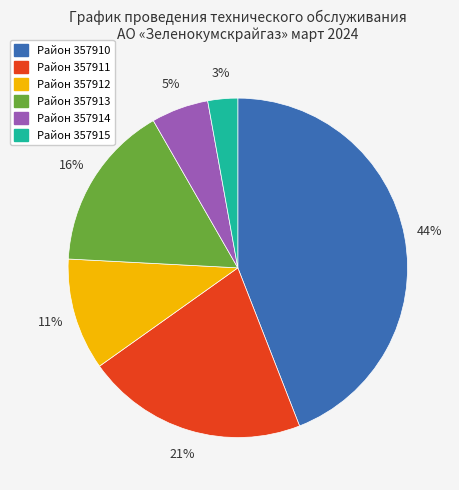

Does any single category account for the majority?

No